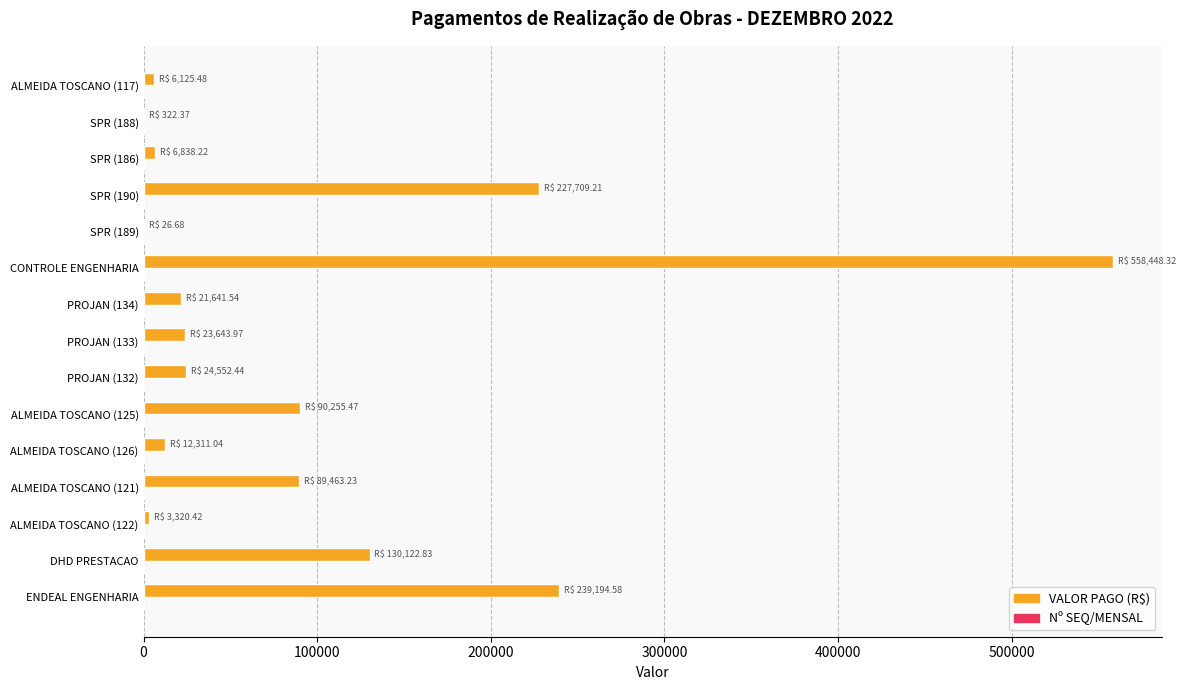

The value of VALOR PAGO (R$) at ALMEIDA TOSCANO (121) is 157748.4. True or false?

False